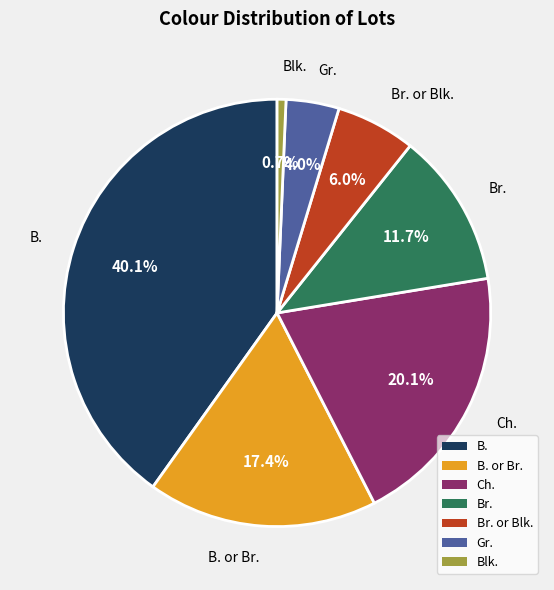

How many slices are in this pie chart?

7